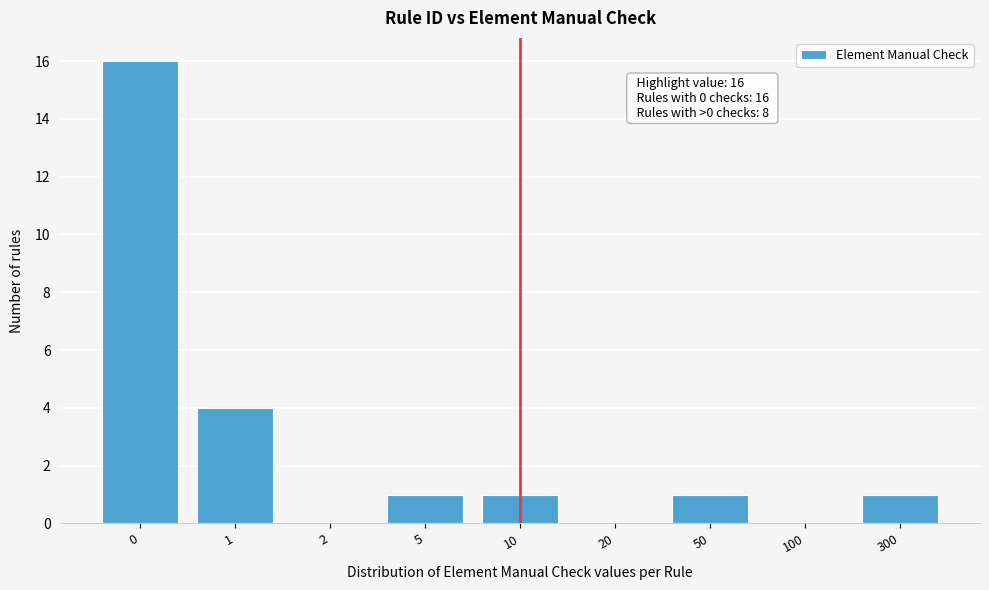

Reading right to left, what are all the values shown in this chart?

300=1	100=0	50=1	20=0	10=1	5=1	2=0	1=4	0=16